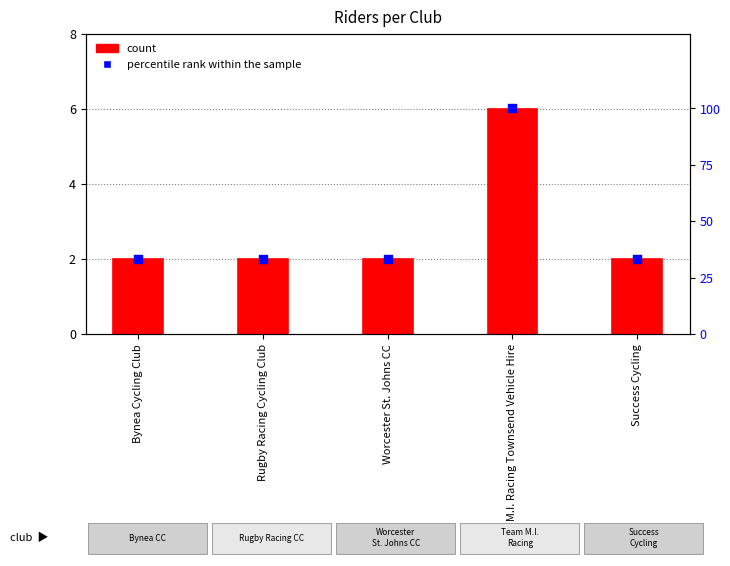

Which series has the largest total across all categories?

percentile rank within the sample